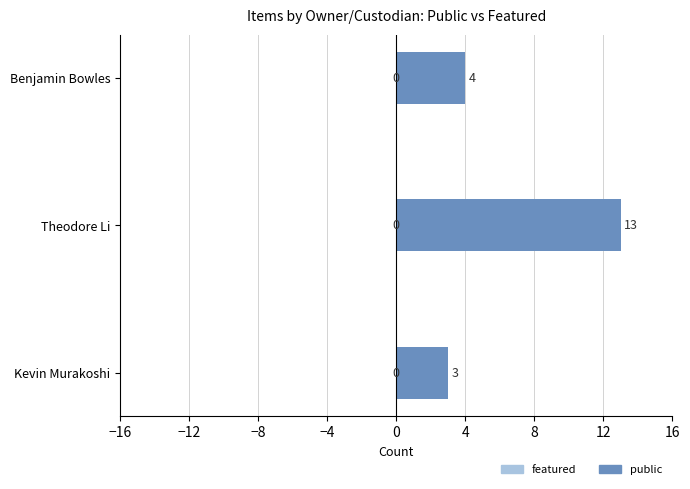

The value at Theodore Li is 6. True or false?

False